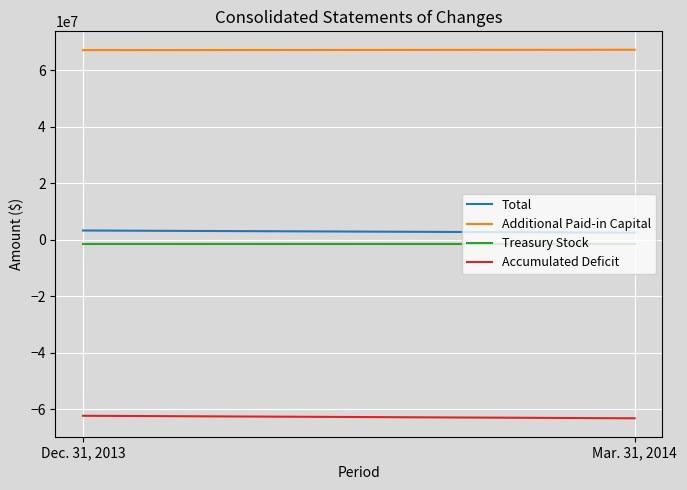

At which label is Total closest to 2870826?

Dec. 31, 2013